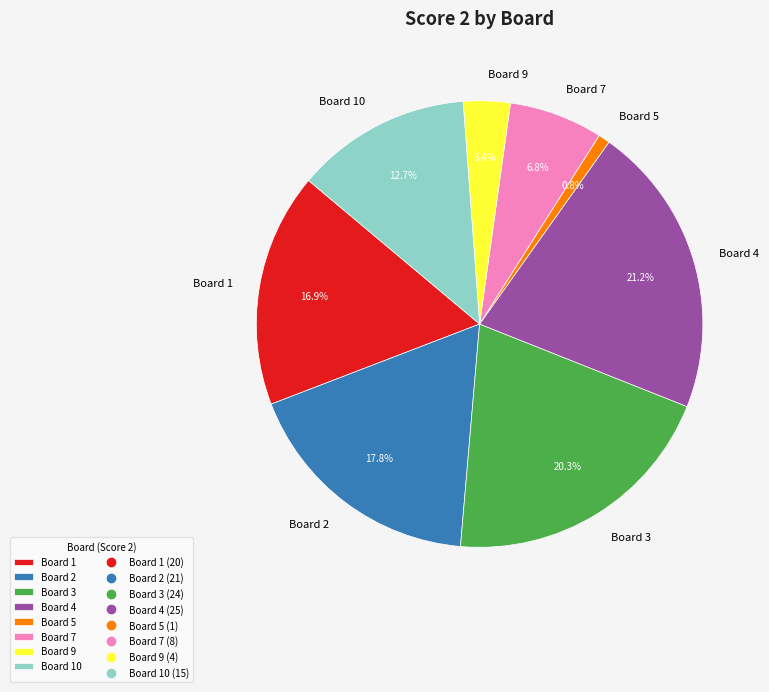

True or false: Board 10 accounts for 13% of the total.

True